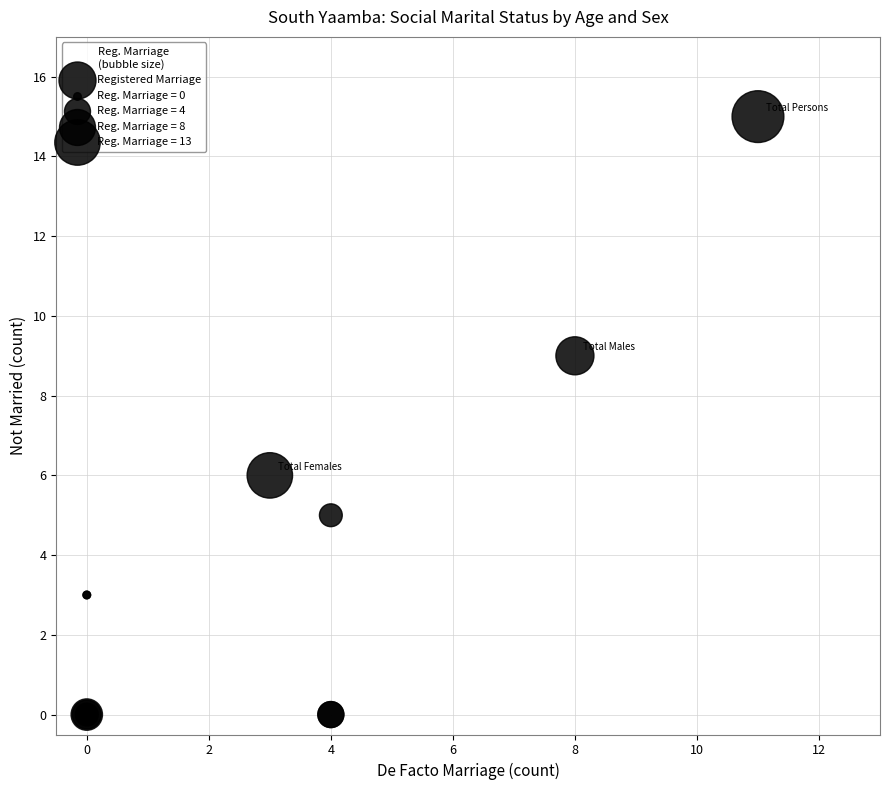

What Y value in the scatter plot is closest to 7?

6